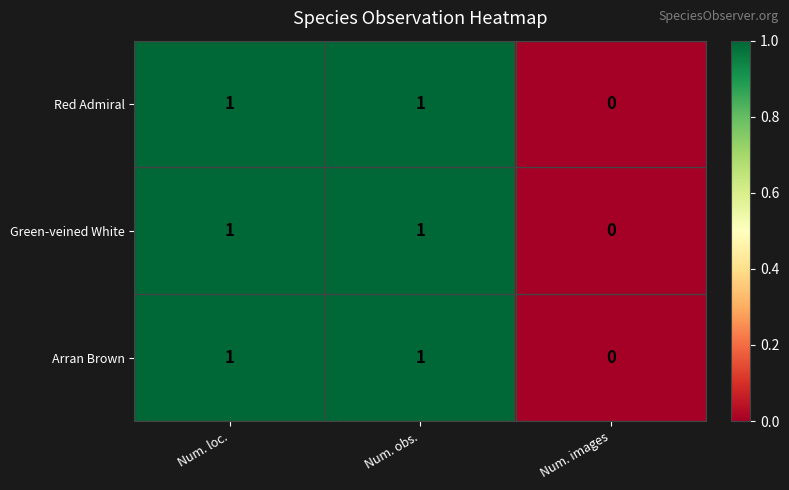

Reading left to right, transcribe all the data shown in this chart.

Red Admiral: 1	1	0
Green-veined White: 1	1	0
Arran Brown: 1	1	0